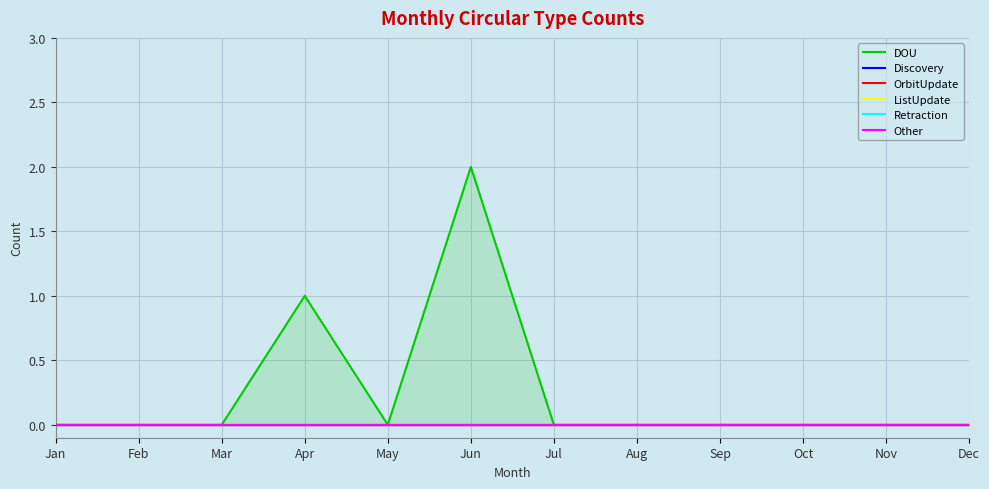

What is the greatest value displayed?

2